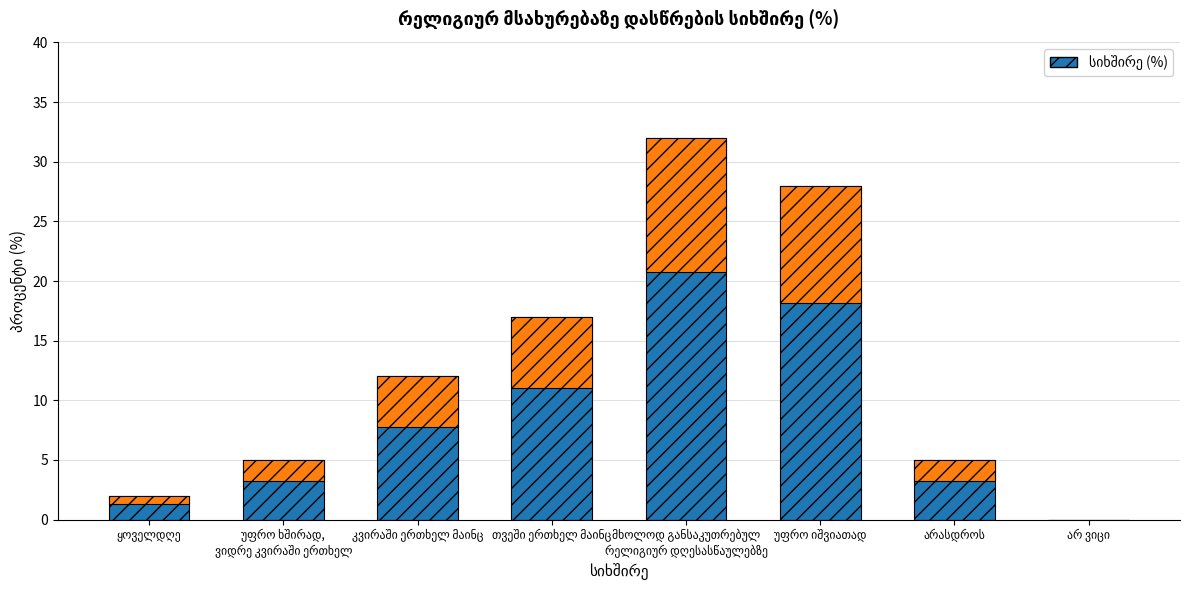

True or false: the data shows 12 at კვირაში ერთხელ მაინც.

True